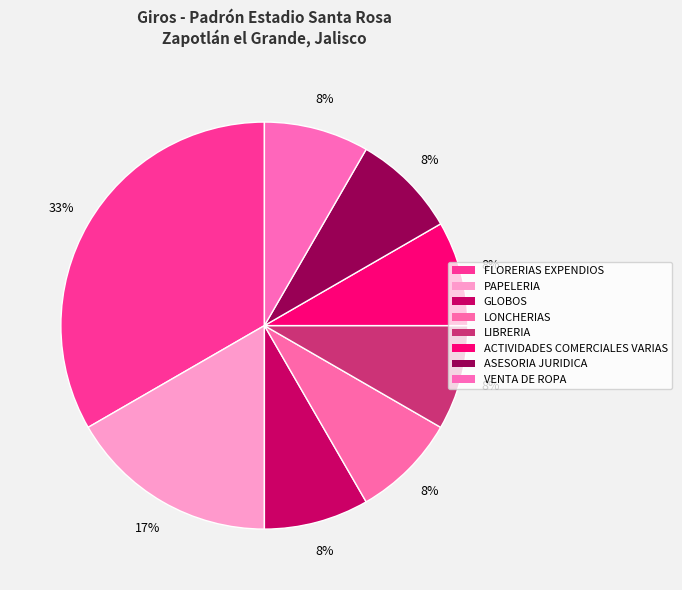

Which category has the biggest portion of the pie?

FLORERIAS EXPENDIOS